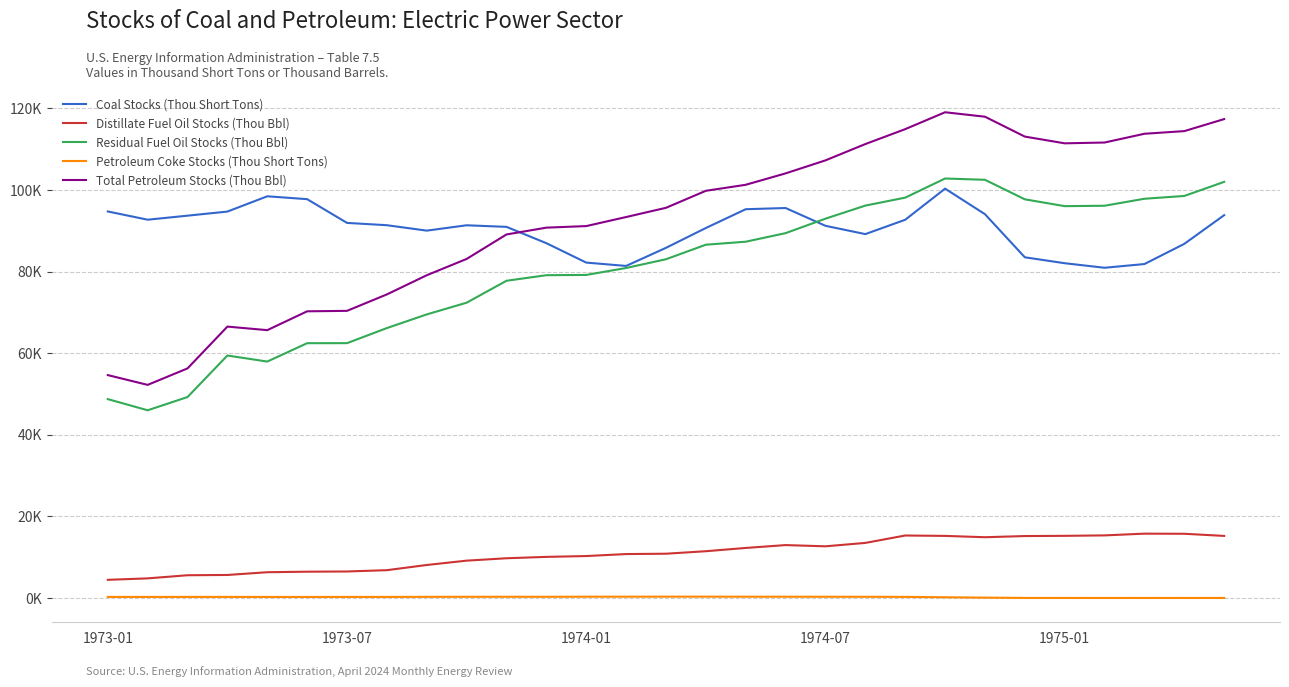

Does the chart have visible grid lines?

Yes